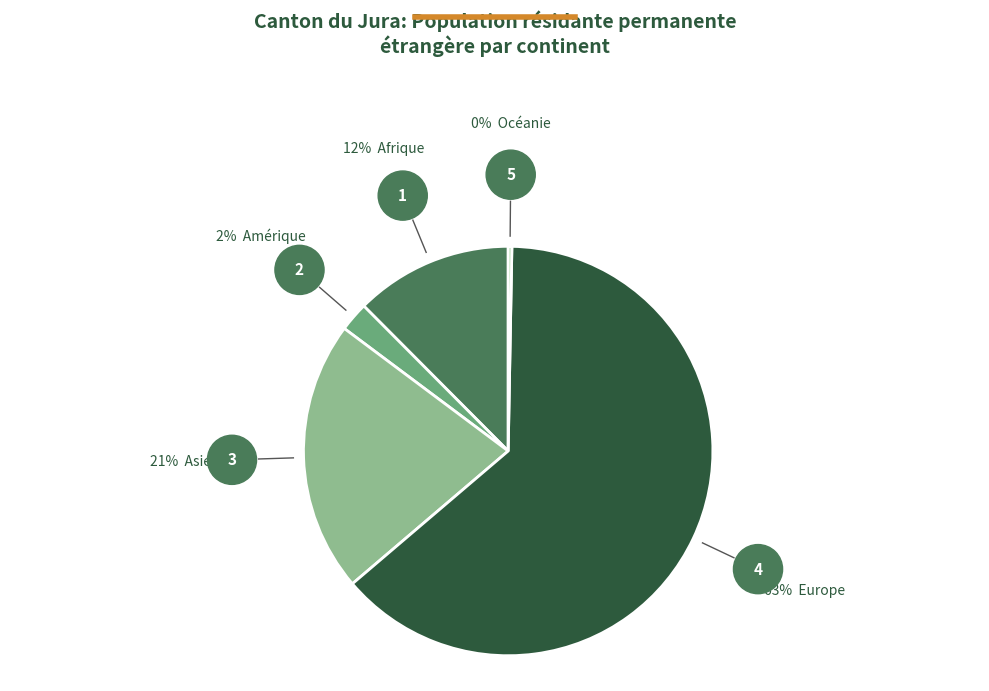

Does any single category account for the majority?

Yes